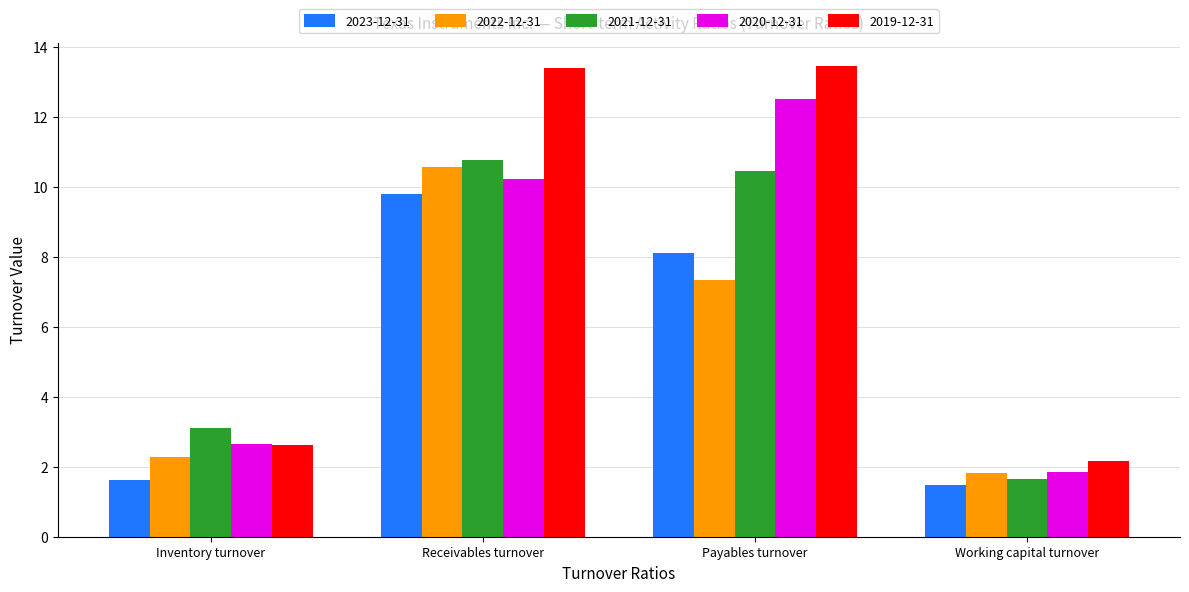

At which label does 2023-12-31 reach its peak?

Receivables turnover